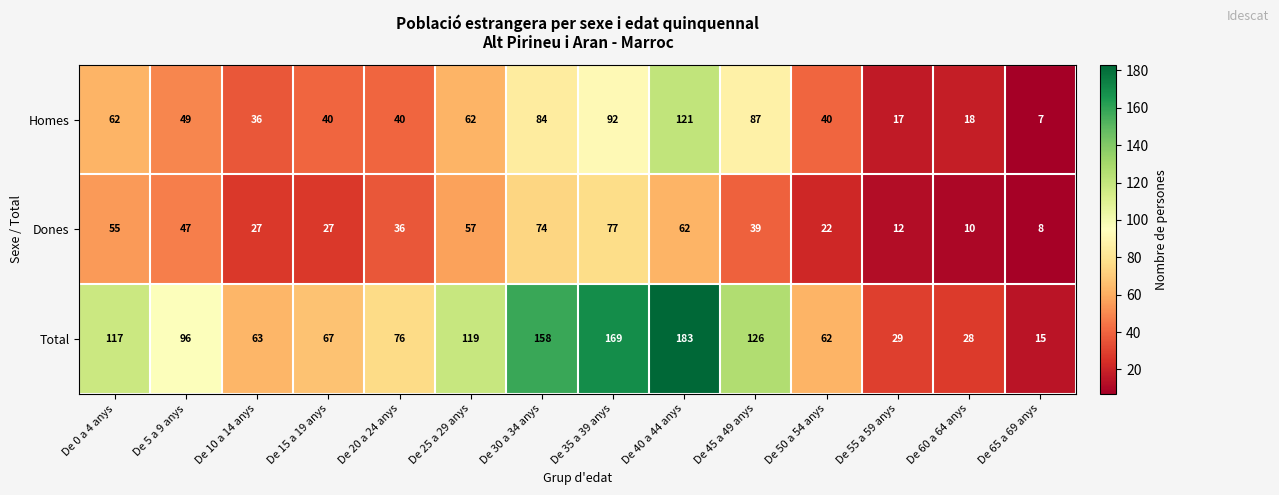

The value of Total at De 65 a 69 anys is 9. True or false?

False